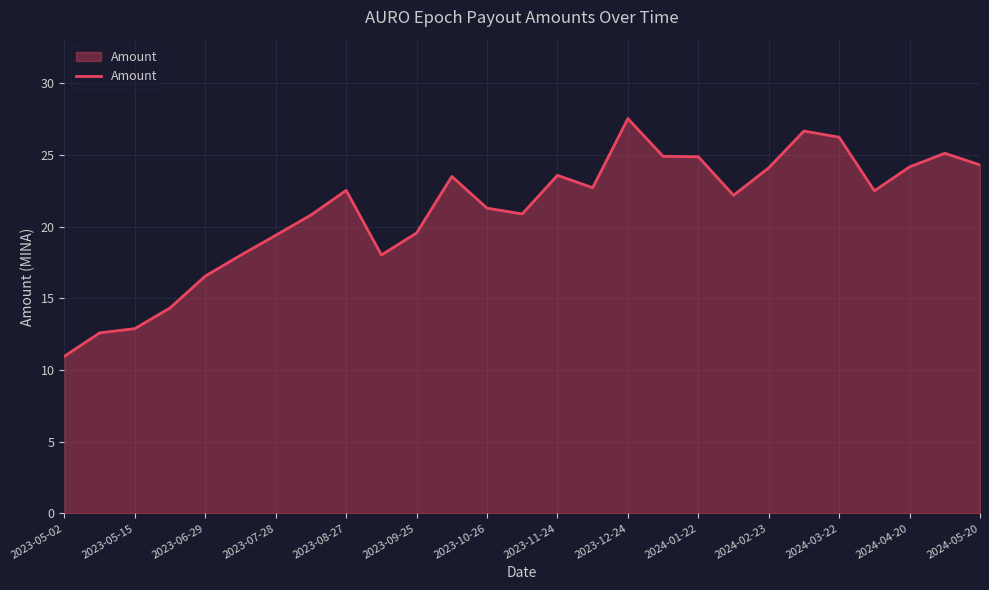

What is the sum of all values?

570.5